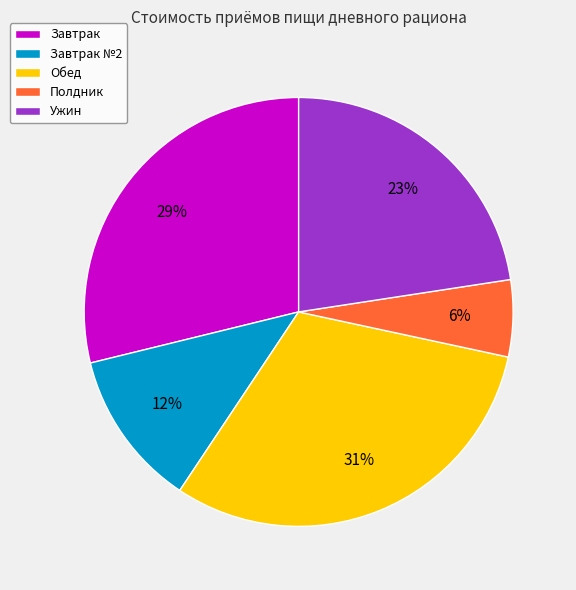

Rank the categories by value from highest to lowest.

Обед, Завтрак, Ужин, Завтрак №2, Полдник